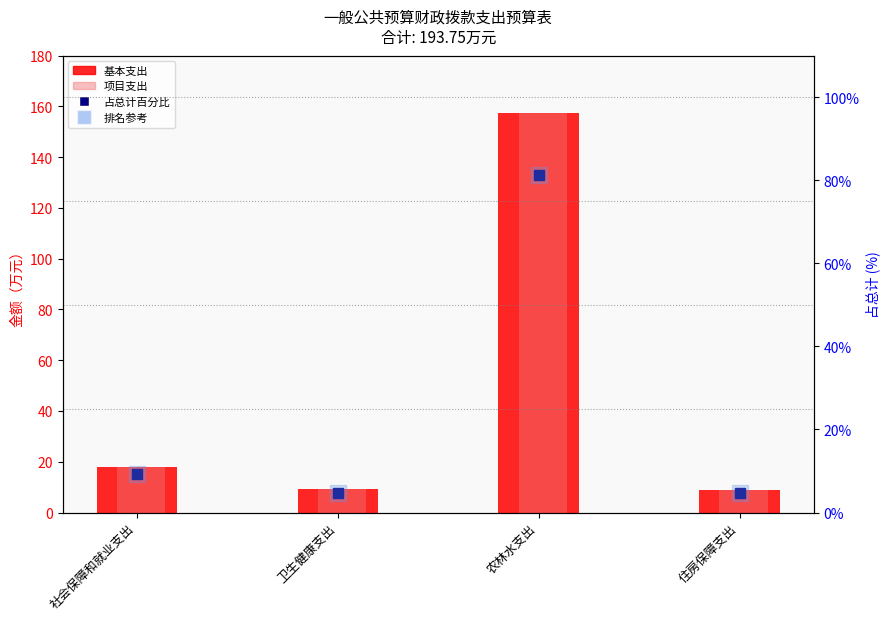

Rank the series at 卫生健康支出 from highest to lowest value.

基本支出, 项目支出 (无), 占总计百分比, 排名参考